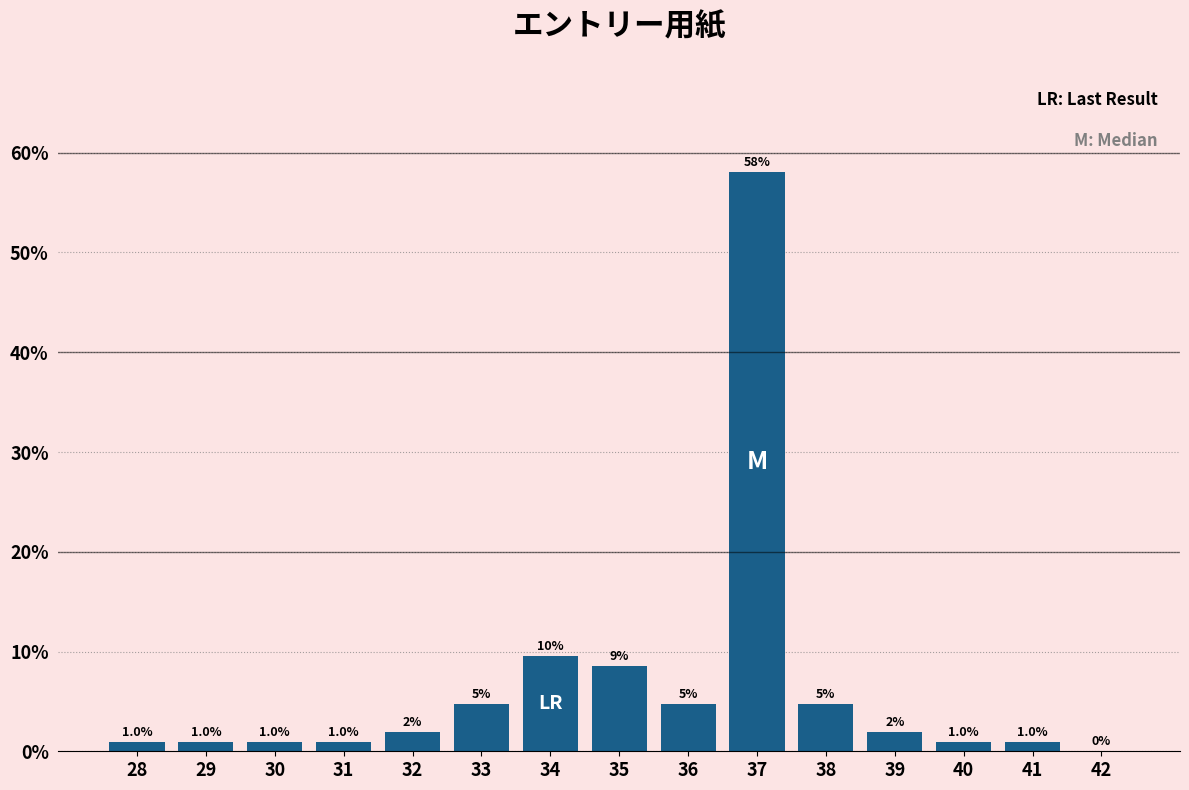

Approximately how many times larger is the value at 35 compared to 34?

0.9